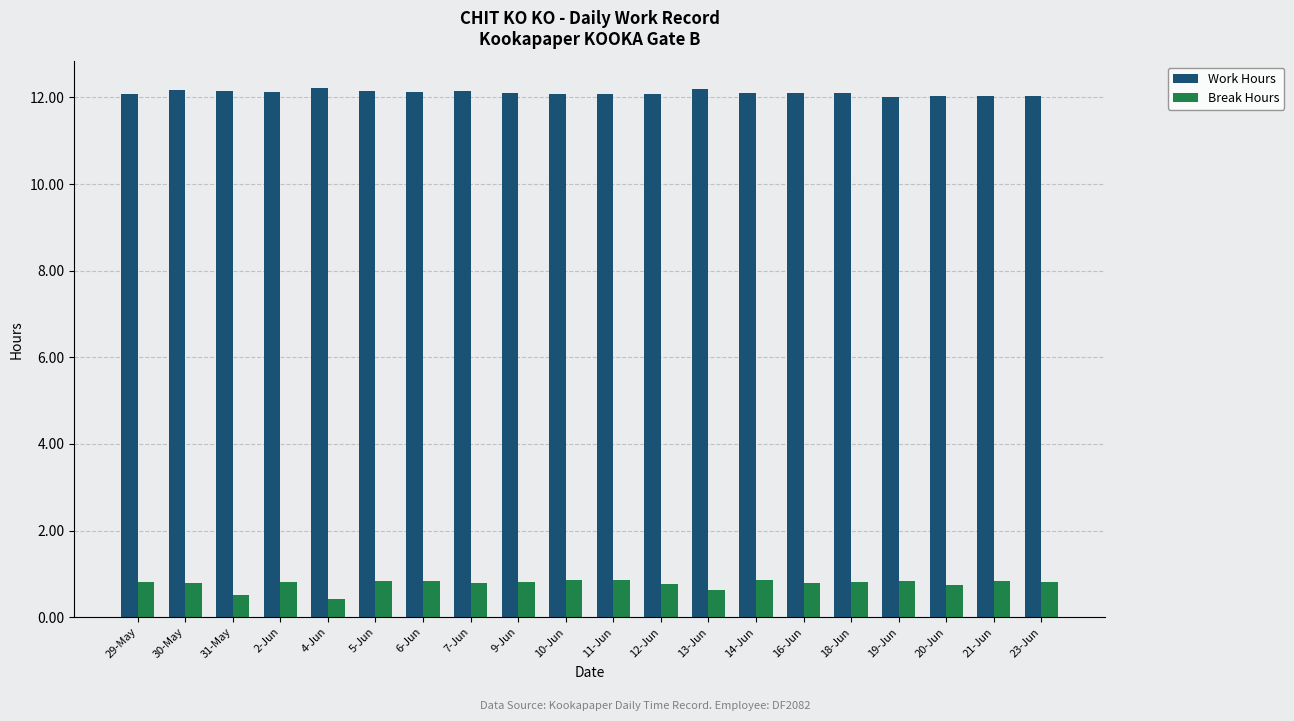

What is the spread (max minus min) of values at 4-Jun?

11.8